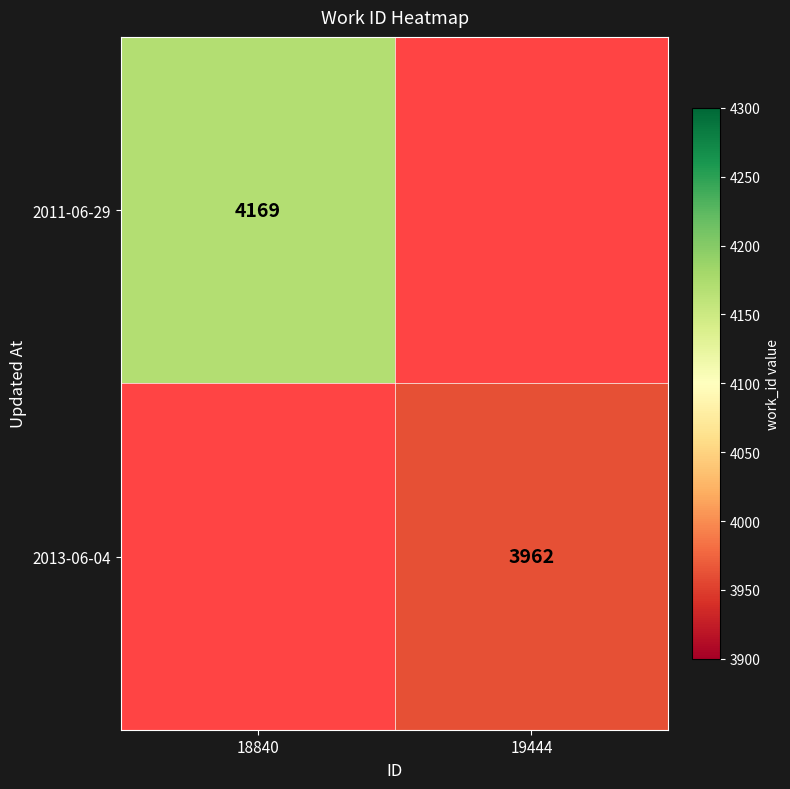

The value of 2011-06-29 at 18840 is 4169. True or false?

True